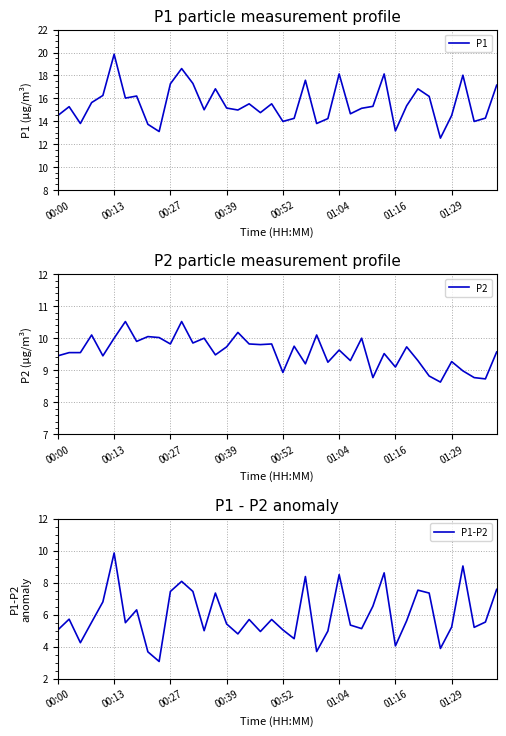

Read the P2 value at 00:13.

10.0